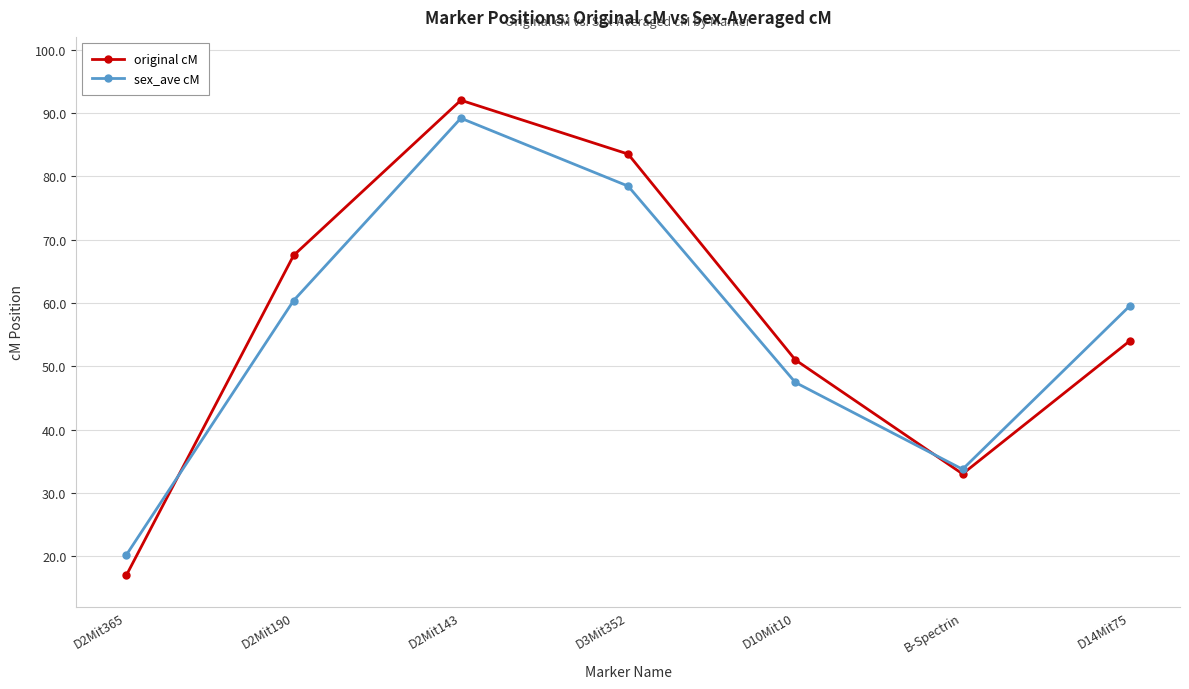

Which series has the largest range (max minus min)?

original cM